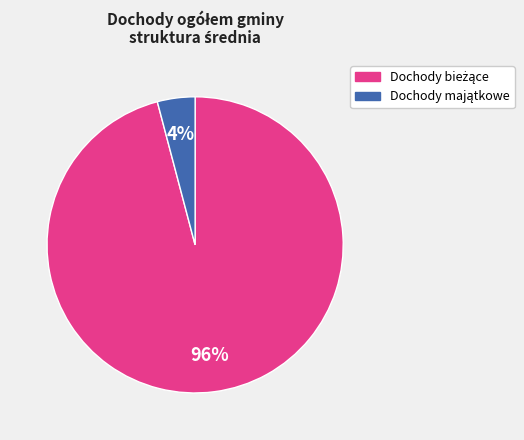

To the nearest percent, what is the difference between the largest and smallest slice percentages?

92%